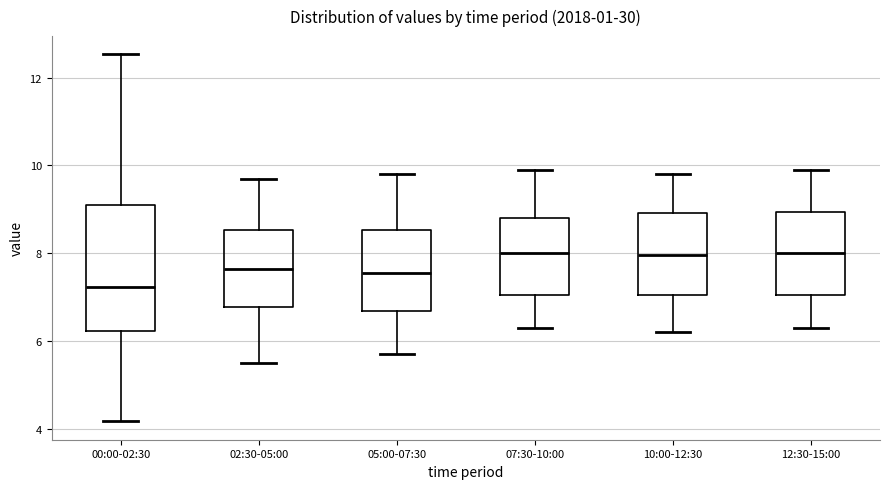

Where does the lower whisker of the box for 07:30-10:00 end on the y-axis? The values are not printed on the chart, so give them approximately, as read against the axis.

6.4